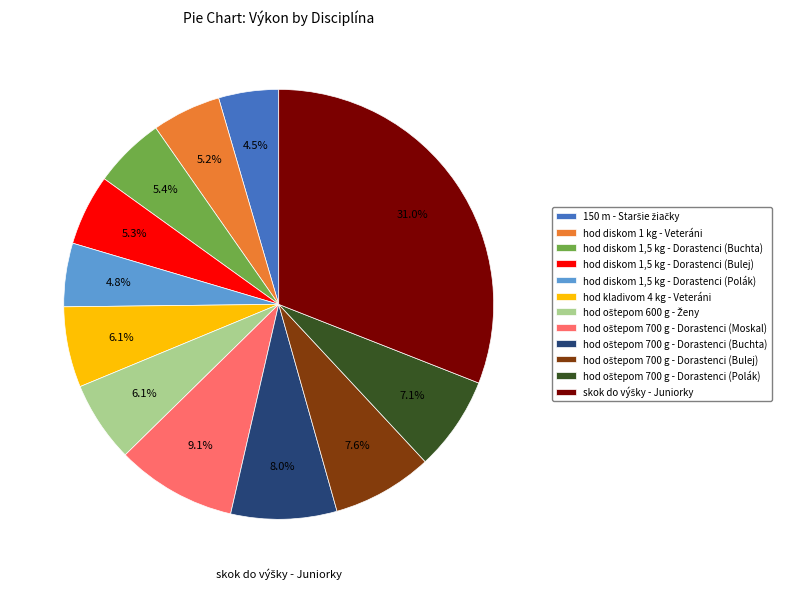

What percentage do hod diskom 1,5 kg - Dorastenci (Bulej) and 150 m - Staršie žiačky together represent?

9.8%